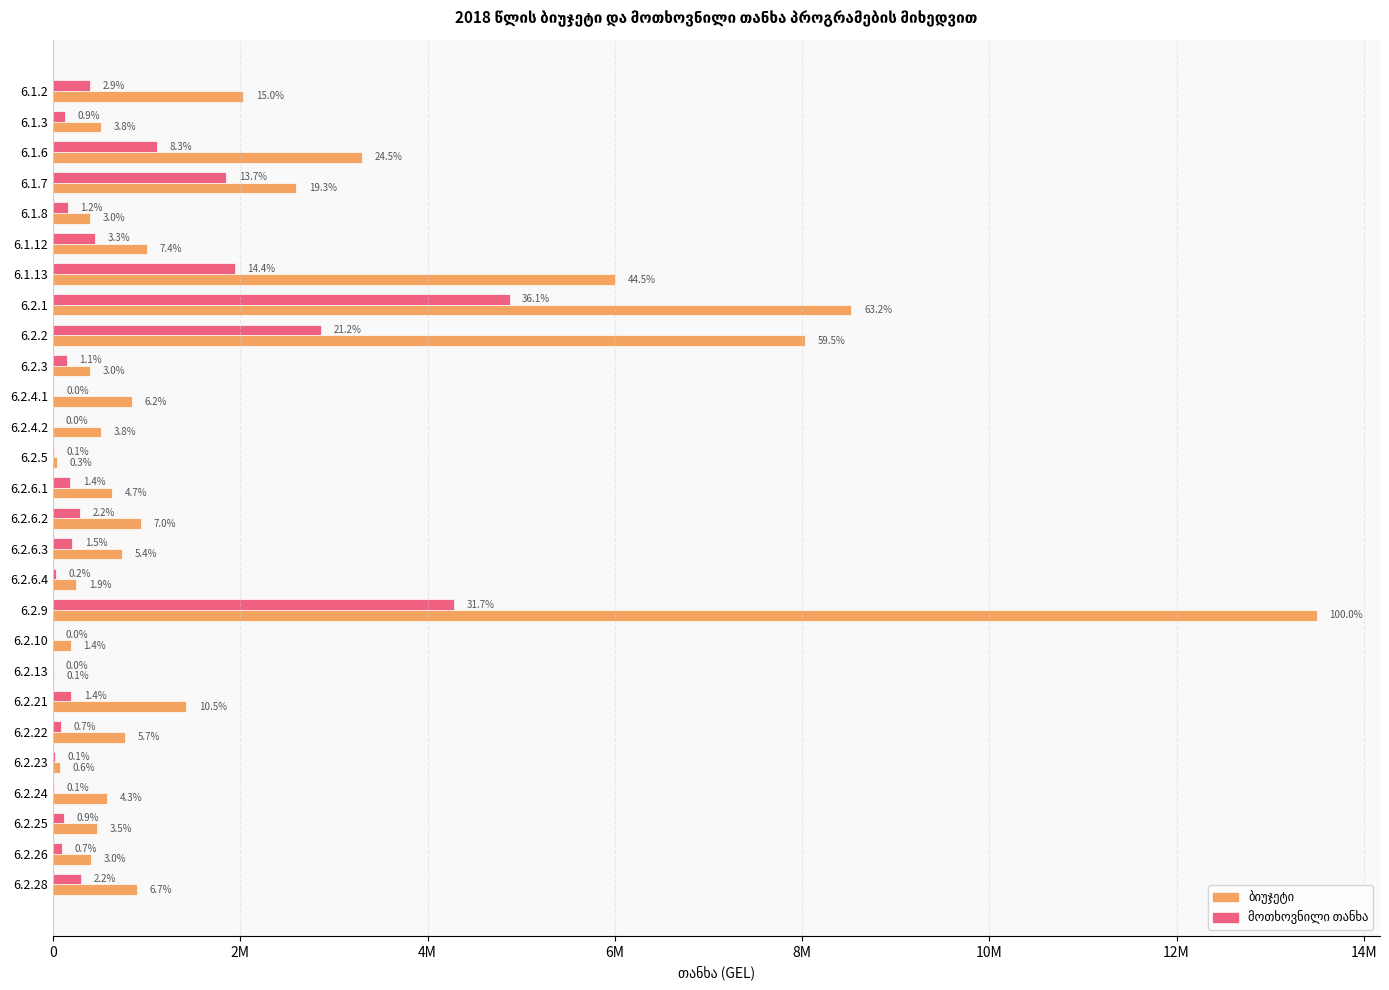

True or false: მოთხოვნილი თანხა has a value of 284737 at 6.2.6.3.

False